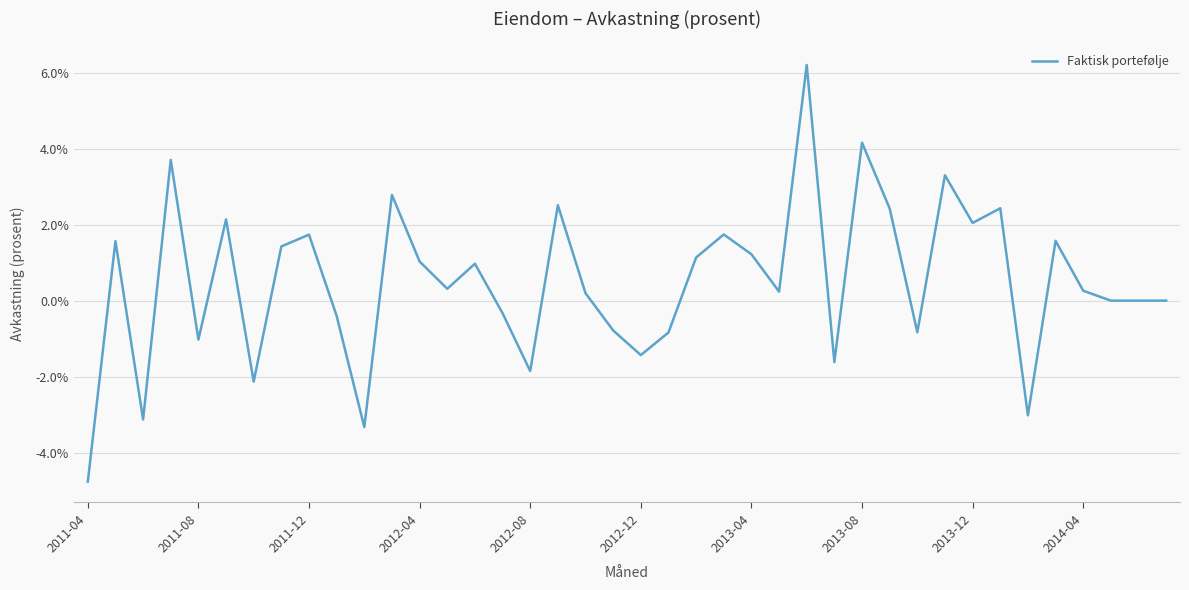

How many data points does each series have?

40